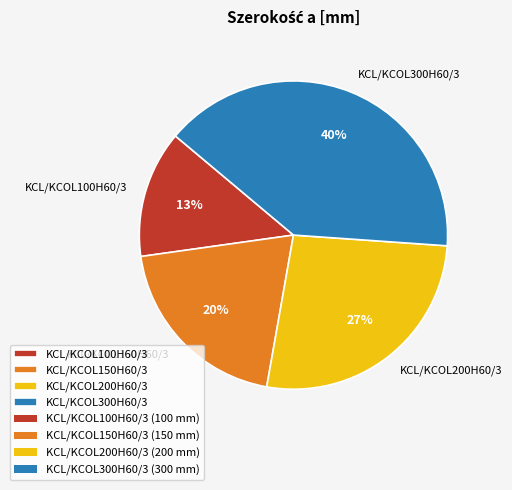

To the nearest percent, what is the difference between the largest and smallest slice percentages?

27%